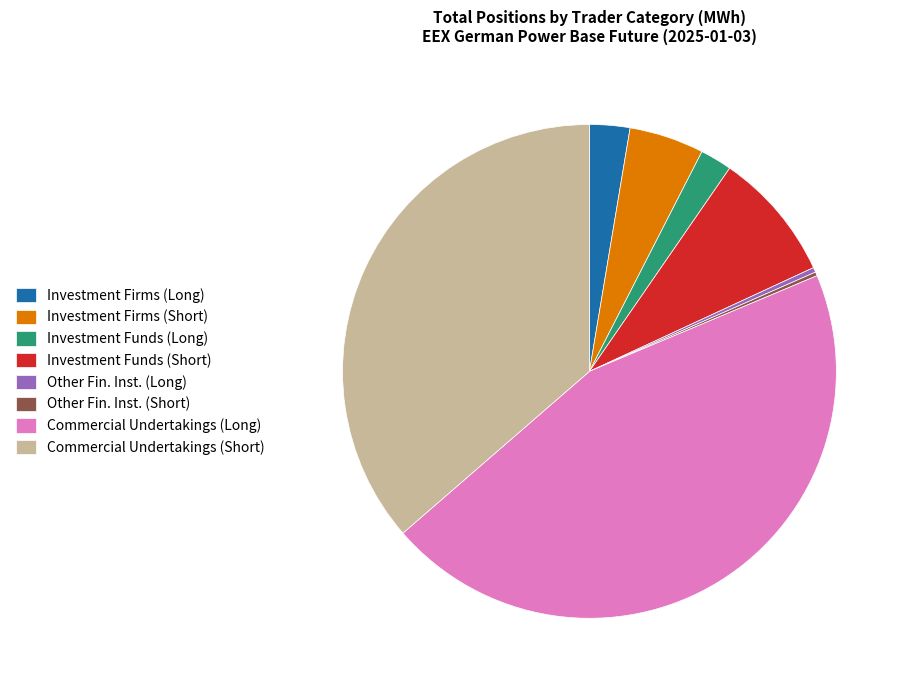

Between Commercial Undertakings (Long) and Investment Firms (Short), which is larger?

Commercial Undertakings (Long)